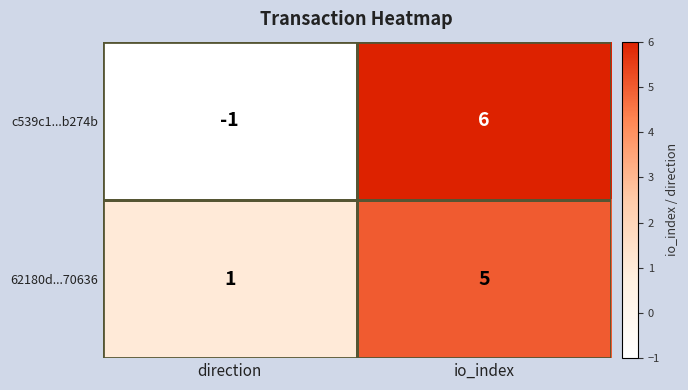

At which label is 62180d...70636 closest to 3?

direction